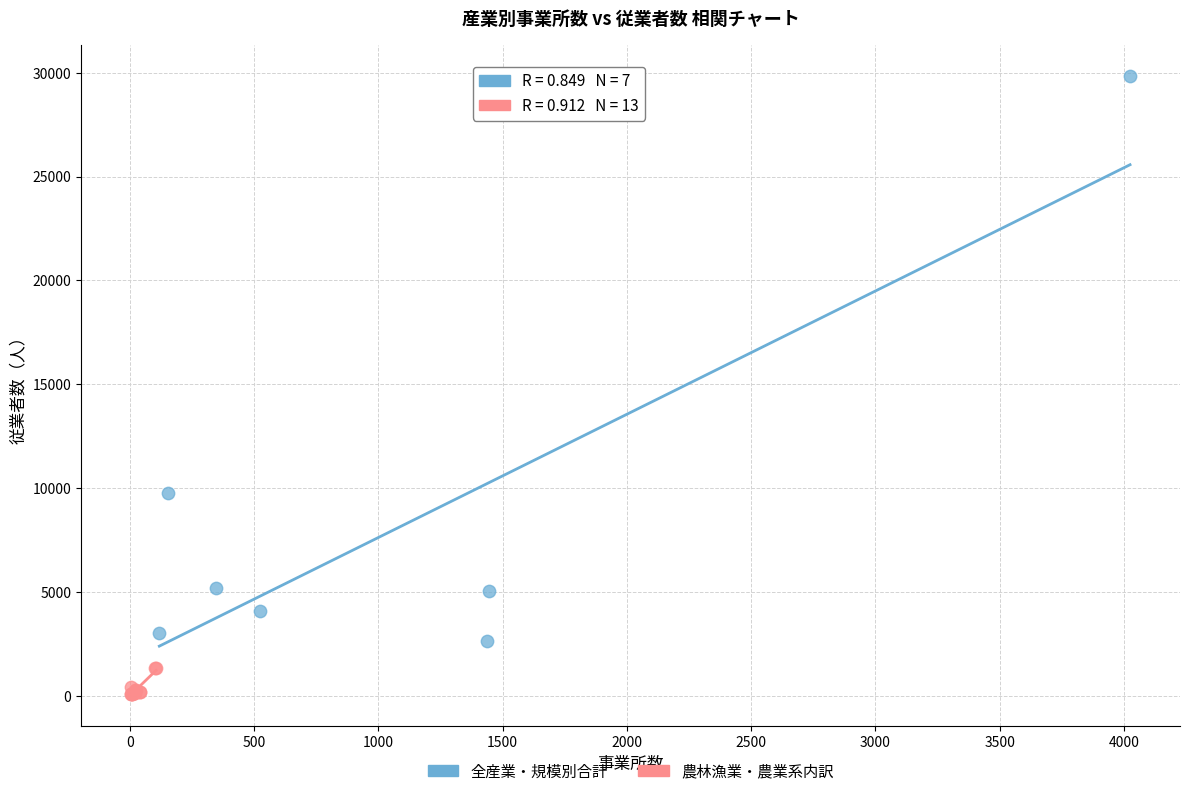

Which series contains the highest Y value?

全産業・規模別合計